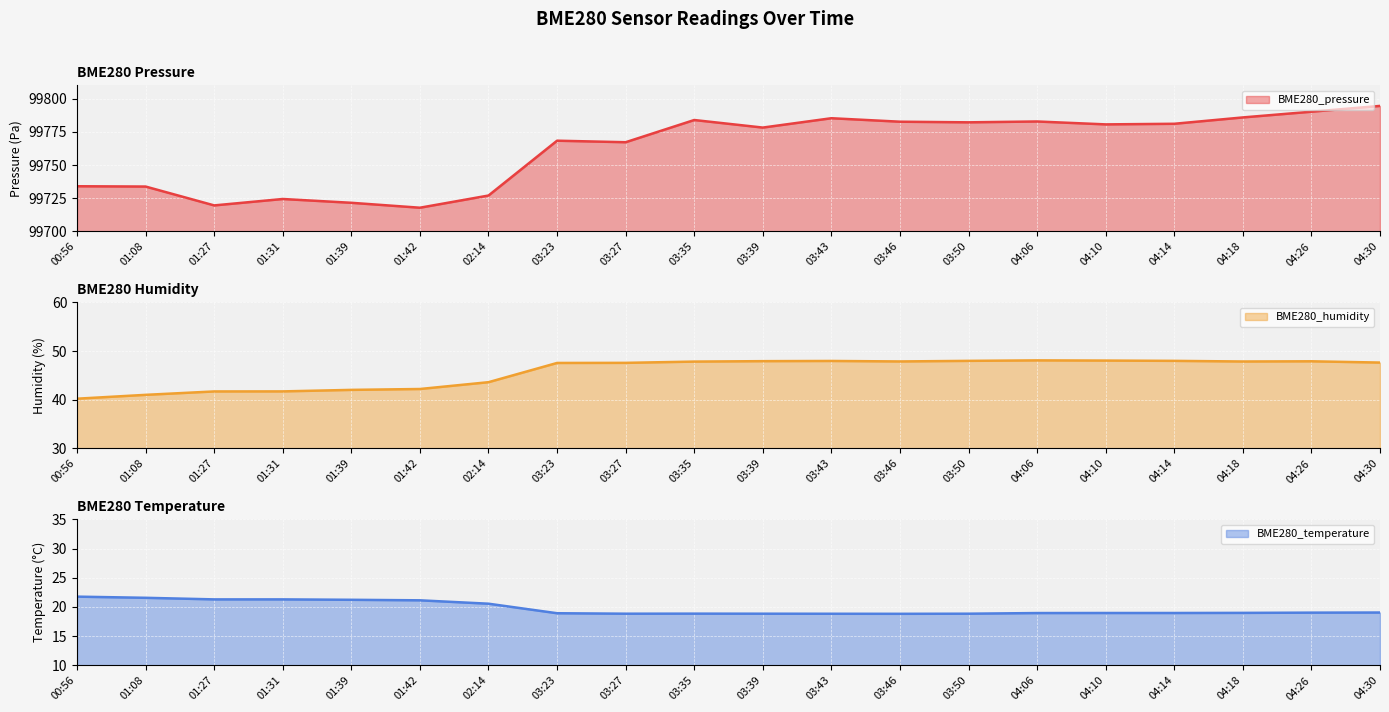

What is the difference between the BME280_temperature line values at 03:46 and 01:42?

2.3